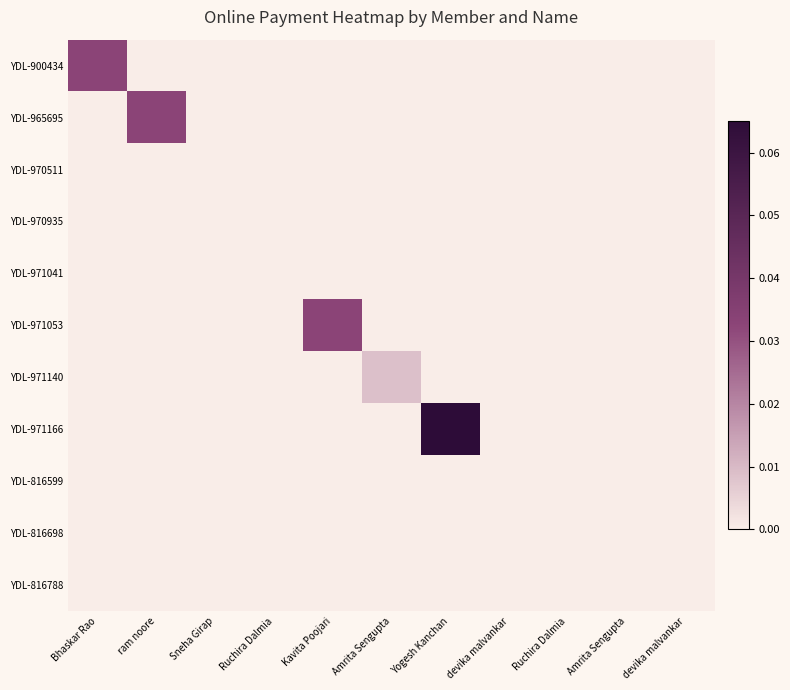

What is the difference between the highest and lowest values at Yogesh Kanchan?

0.1